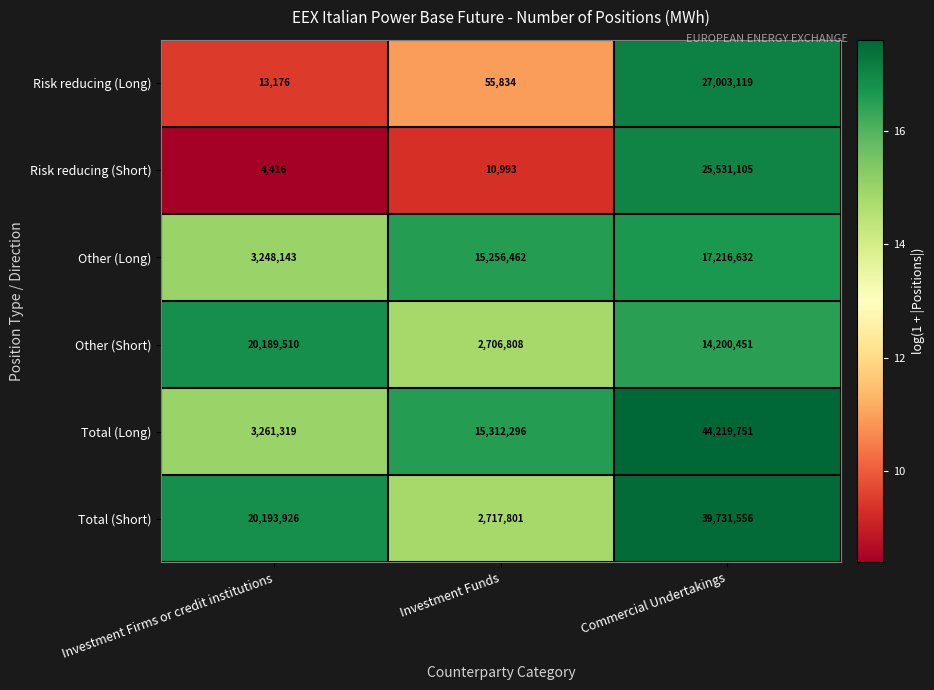

Is it true that Risk reducing (Short) equals 10993 at Investment Funds?

True